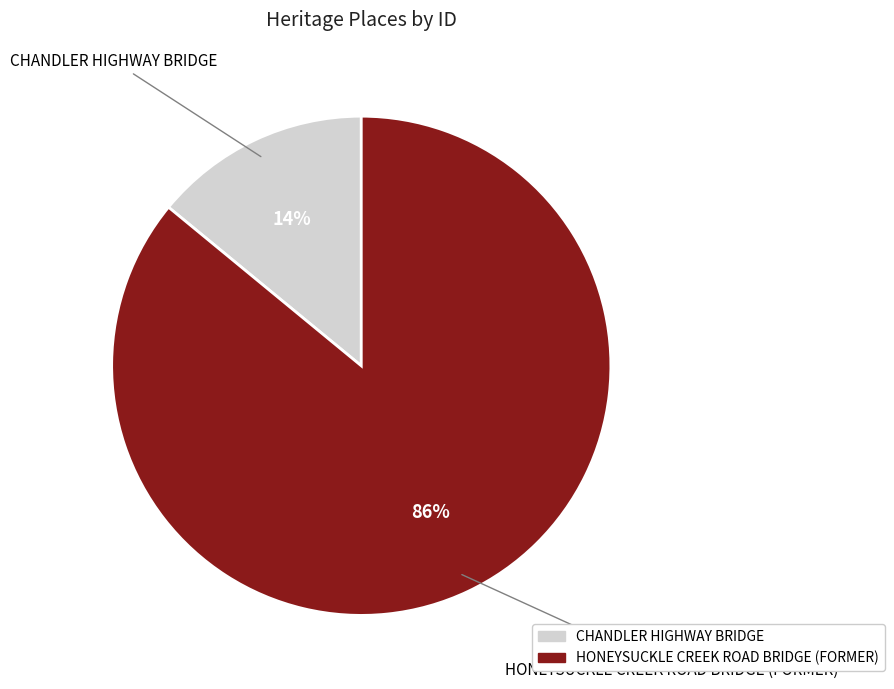

Which category has the smallest portion of the pie?

CHANDLER HIGHWAY BRIDGE